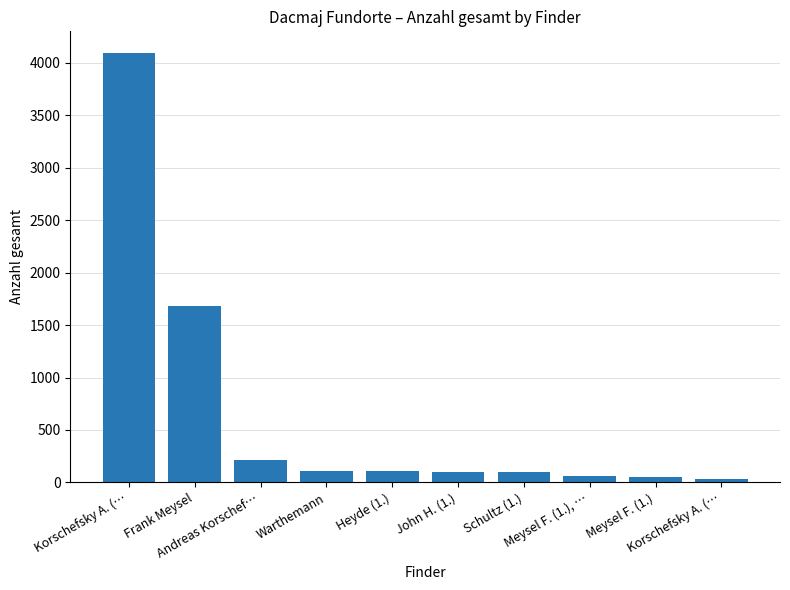

Does the chart contain any negative values?

No